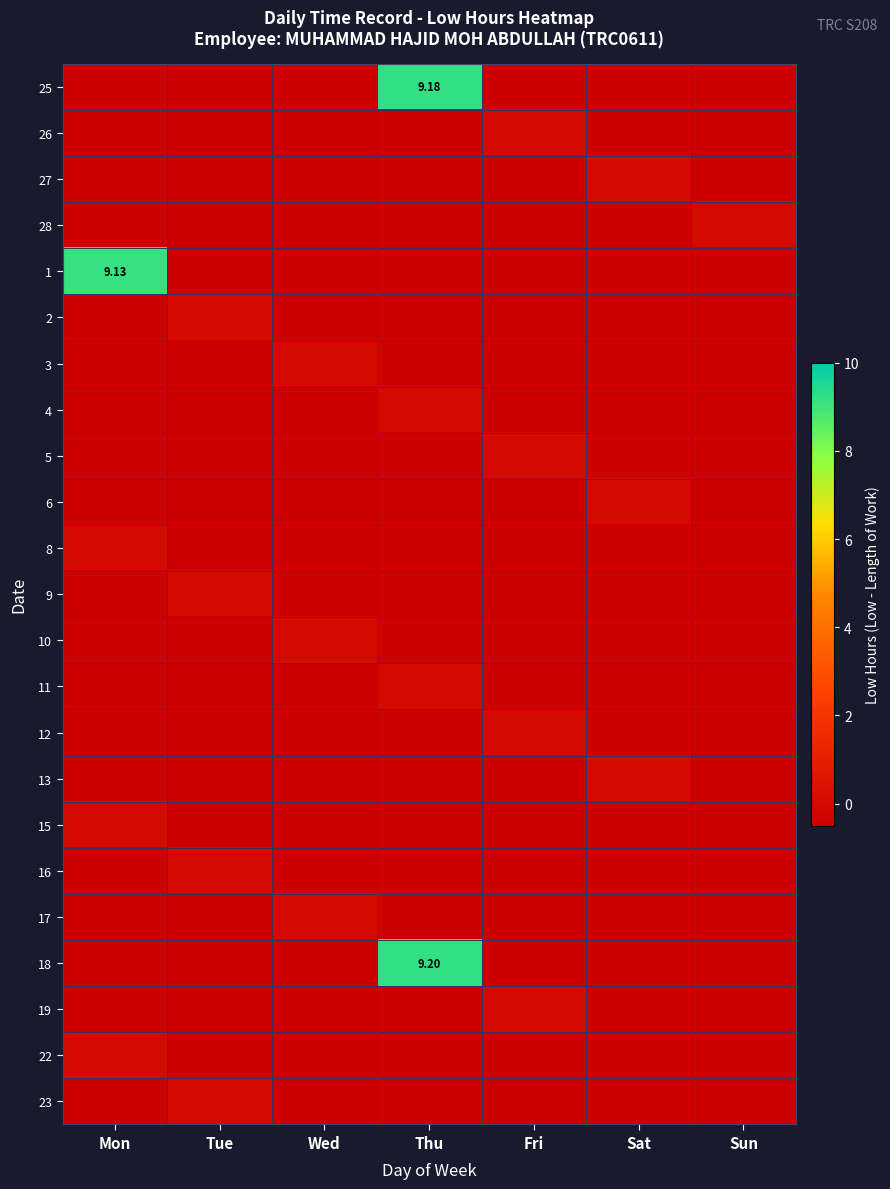

Count the number of data series in this chart.

23